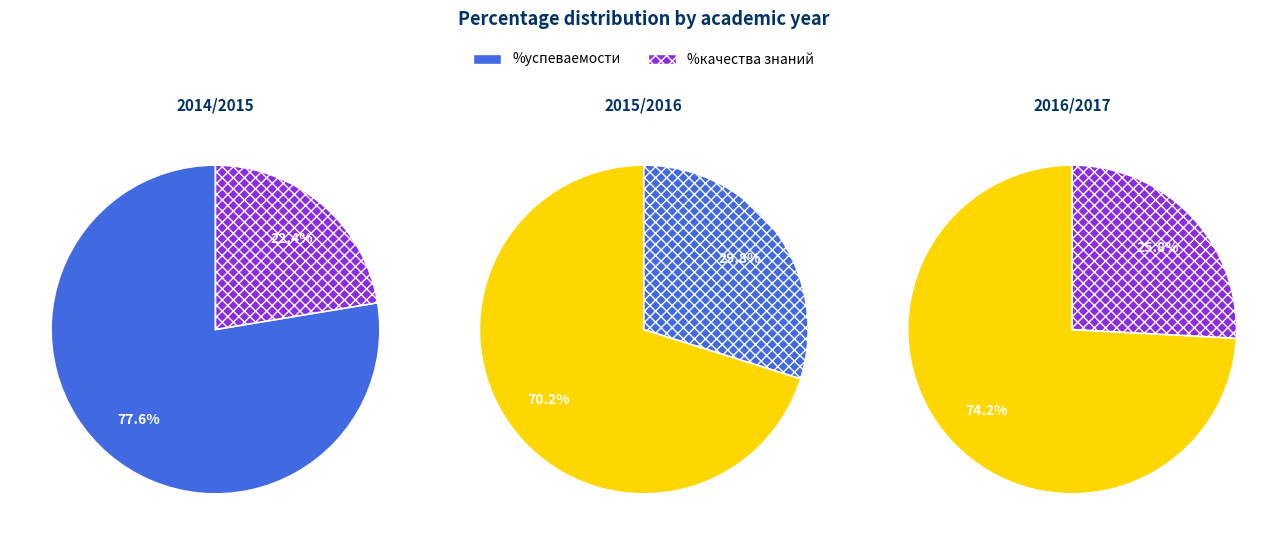

Count the number of slices in the pie.

2